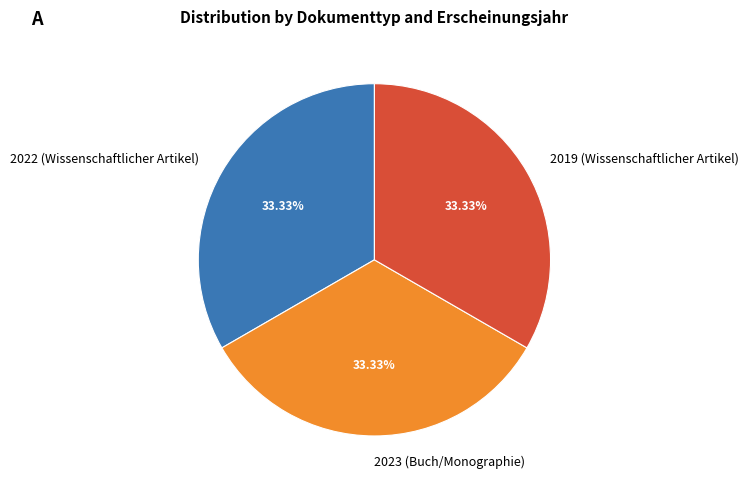

Approximately how many times larger is the value at 2019 (Wissenschaftlicher Artikel) compared to 2022 (Wissenschaftlicher Artikel)?

1.0